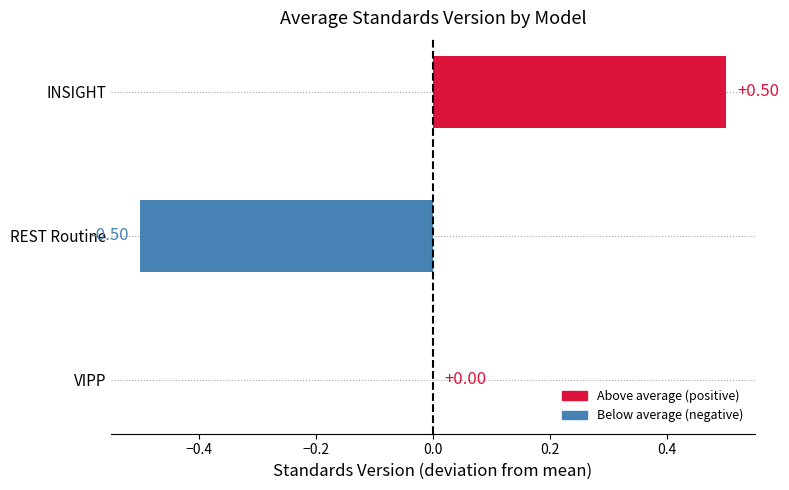

What is the sum of the values at REST Routine and VIPP?

-0.5